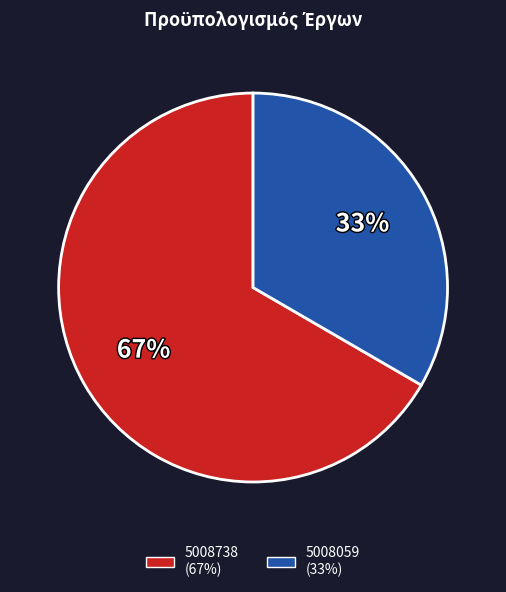

Which category has the smallest portion of the pie?

5008059